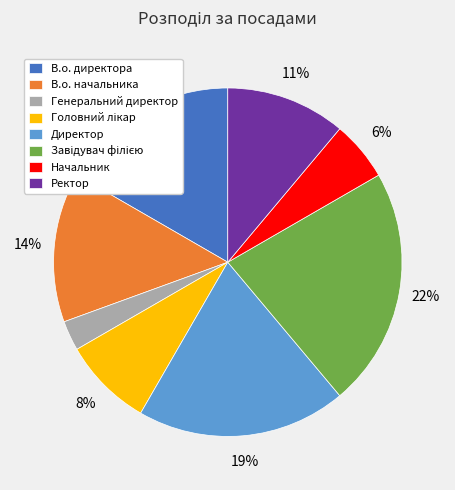

To the nearest percent, what percentage of the pie is Генеральний директор?

3%